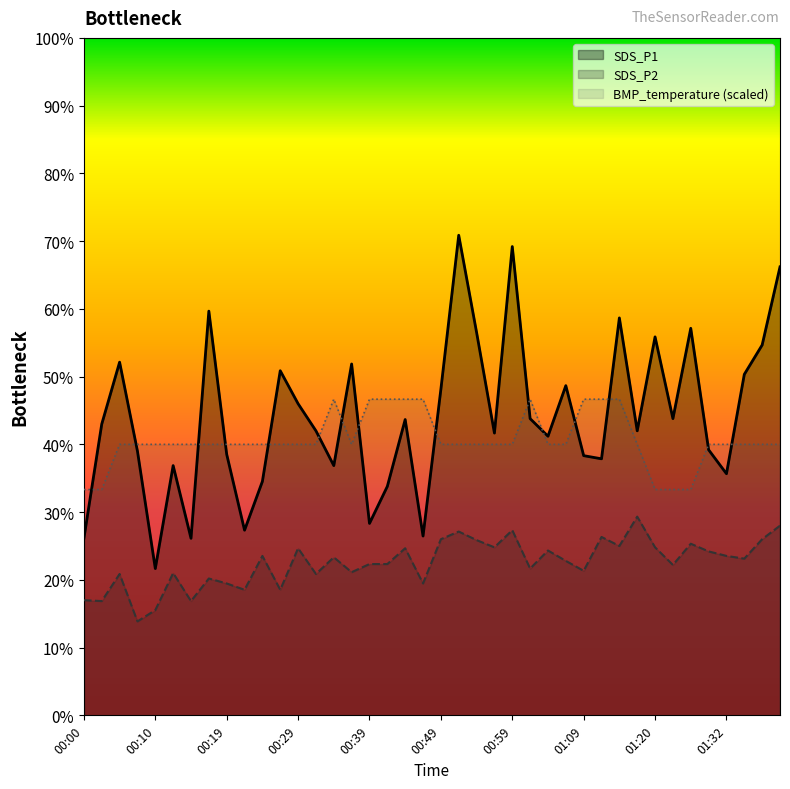

True or false: BMP_temperature has more than 0 points higher than both neighbors.

True